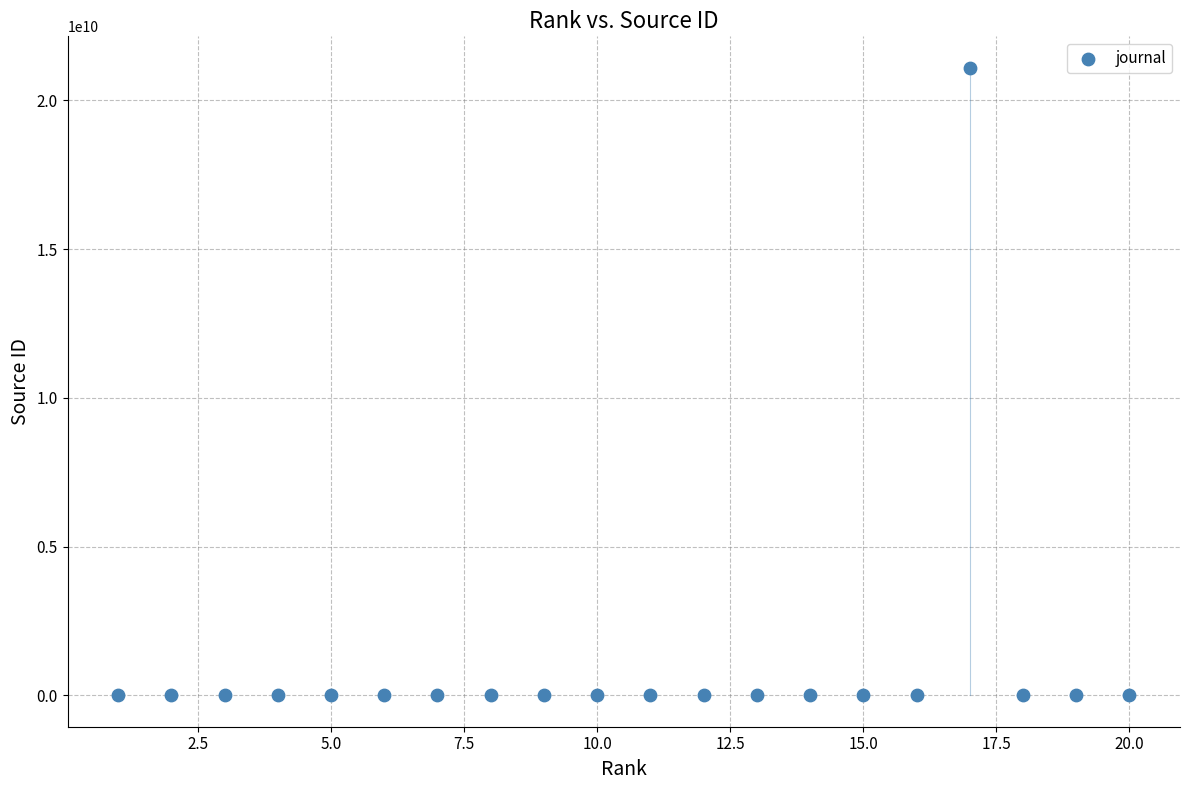

What is the range of X values (max minus min)?

19